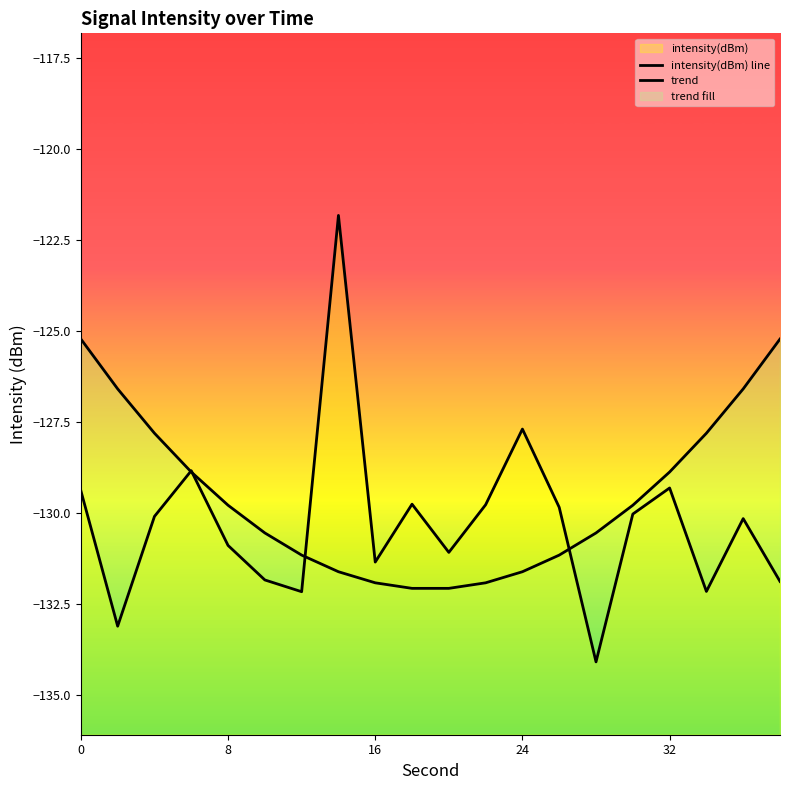

In intensity(dBm) line, how many points are lower than both neighbors (excluding endpoints)?

6